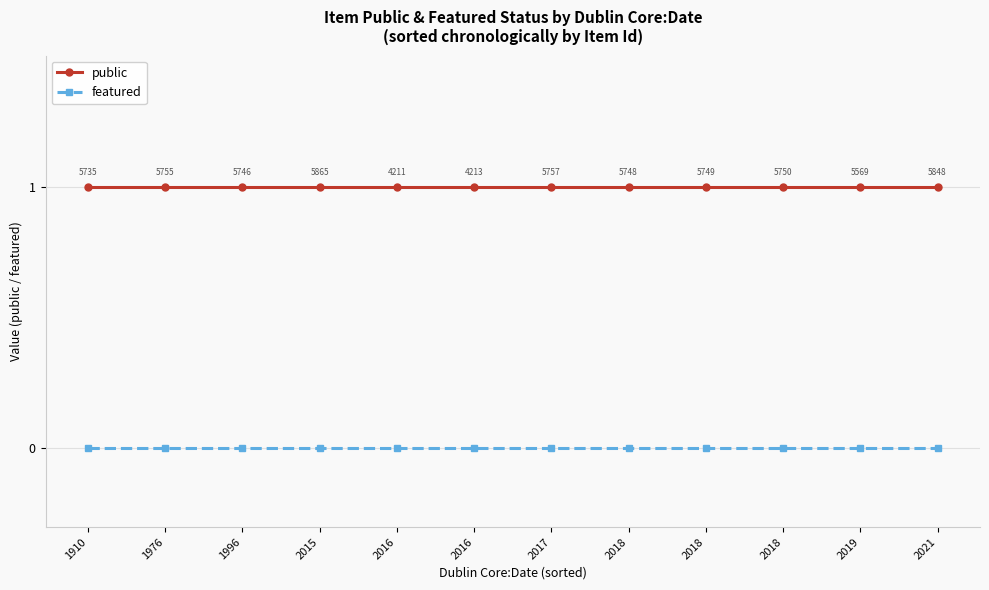

Count the number of data series in this chart.

2